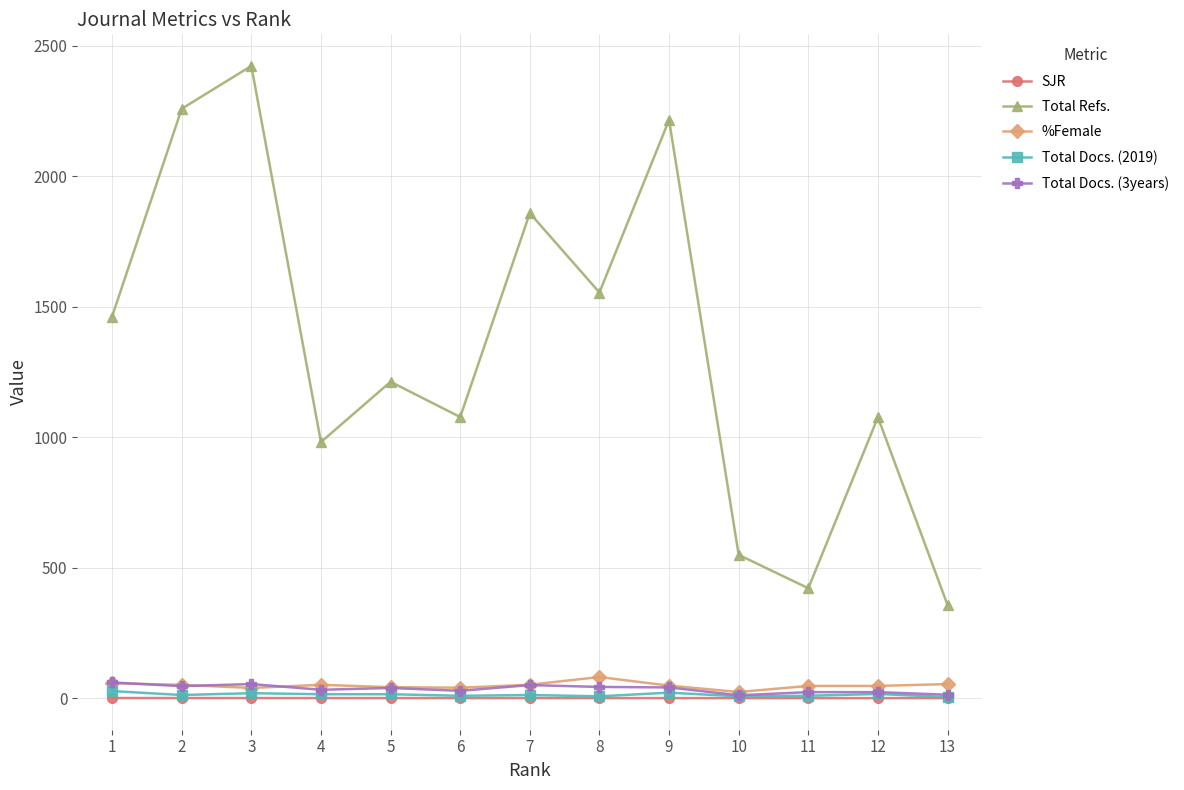

What is the greatest value displayed?

2422.0